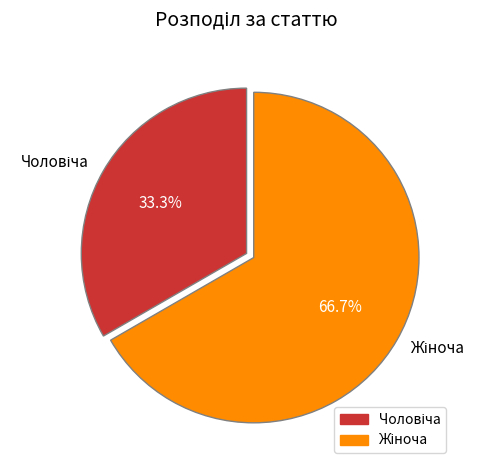

Does any single category account for the majority?

Yes